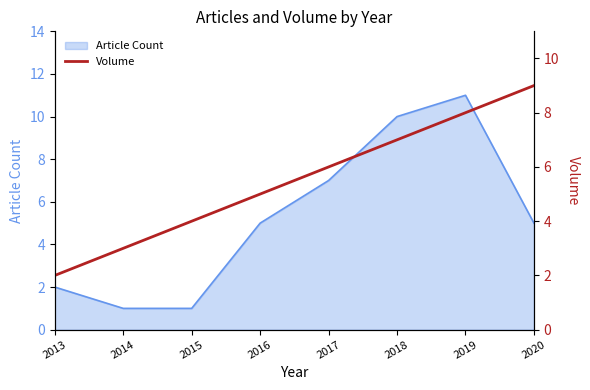

Where does the data first go above 6?

2018